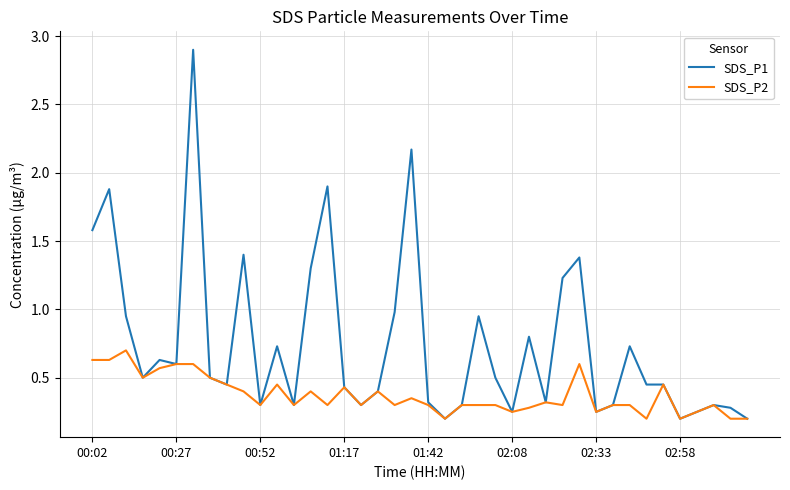

How many SDS_P2 values are between 0 and 1?

40